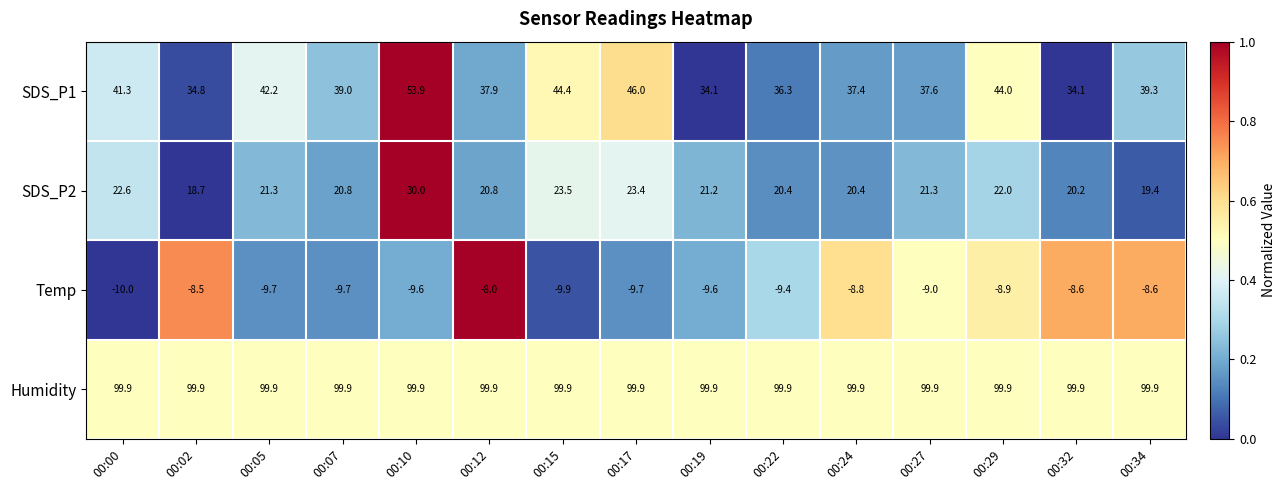

The Temp series shows -15.2 at 00:07. True or false?

False